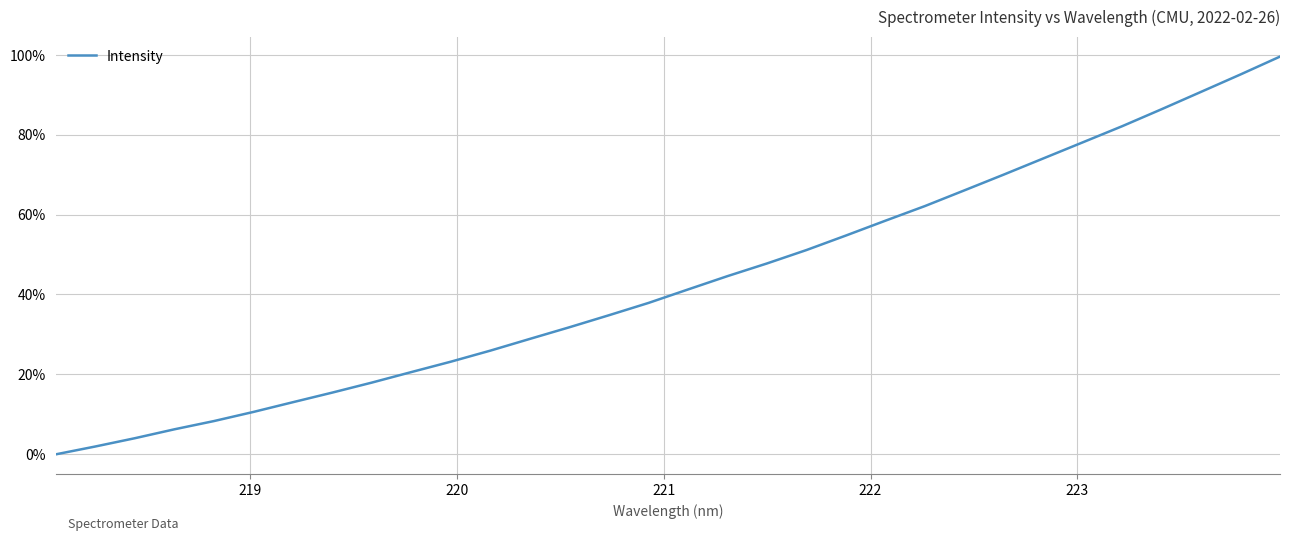

Does the chart have visible grid lines?

Yes